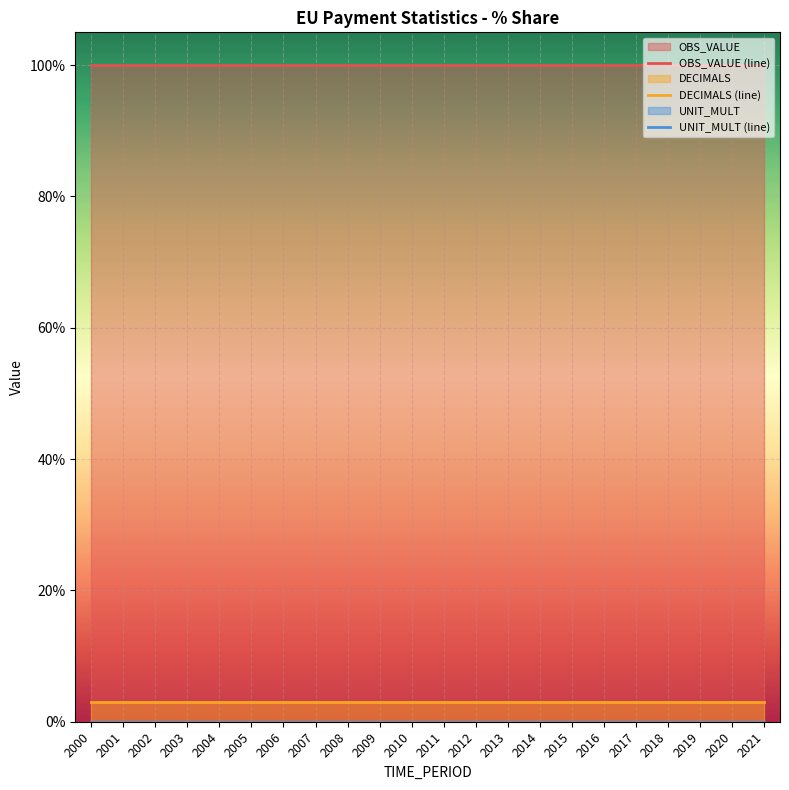

How many lines are shown in the chart?

3